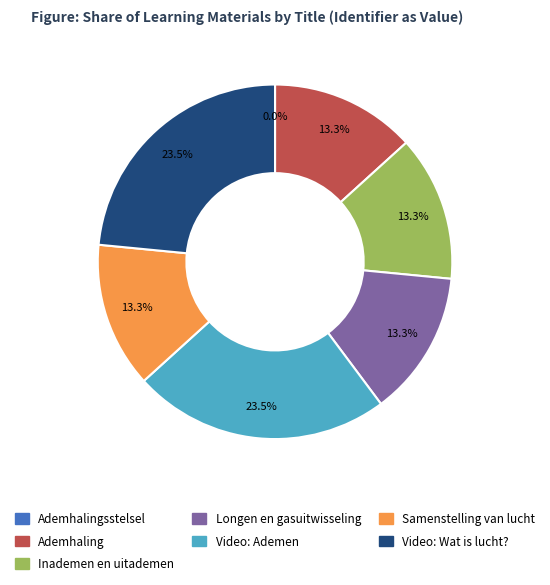

What percentage is NOT represented by Video: Wat is lucht??

76.5%